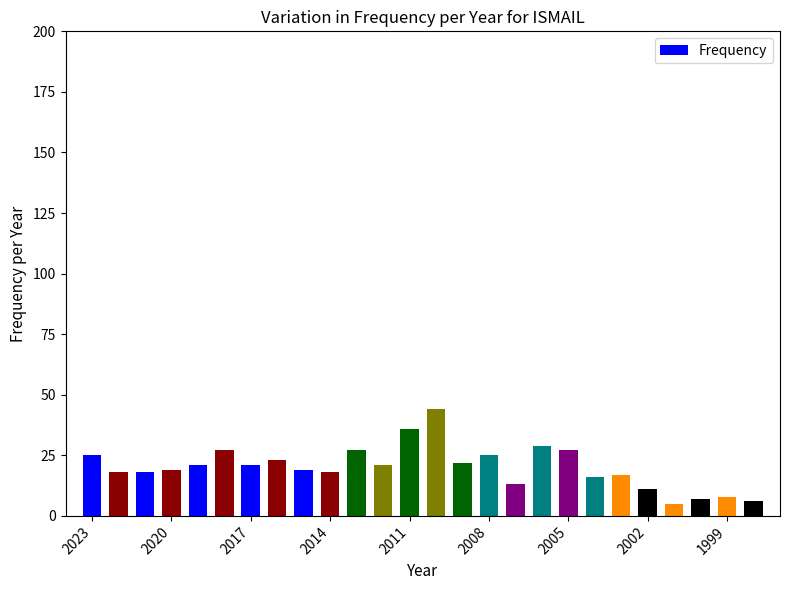

At which category does the chart reach its peak across all series?

2010